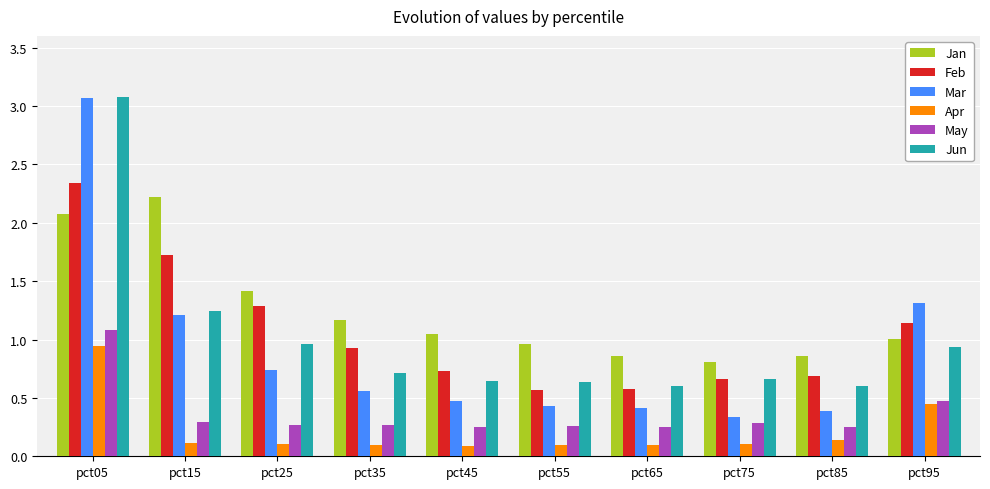

Which series changed the most between pct35 and pct55?

Feb